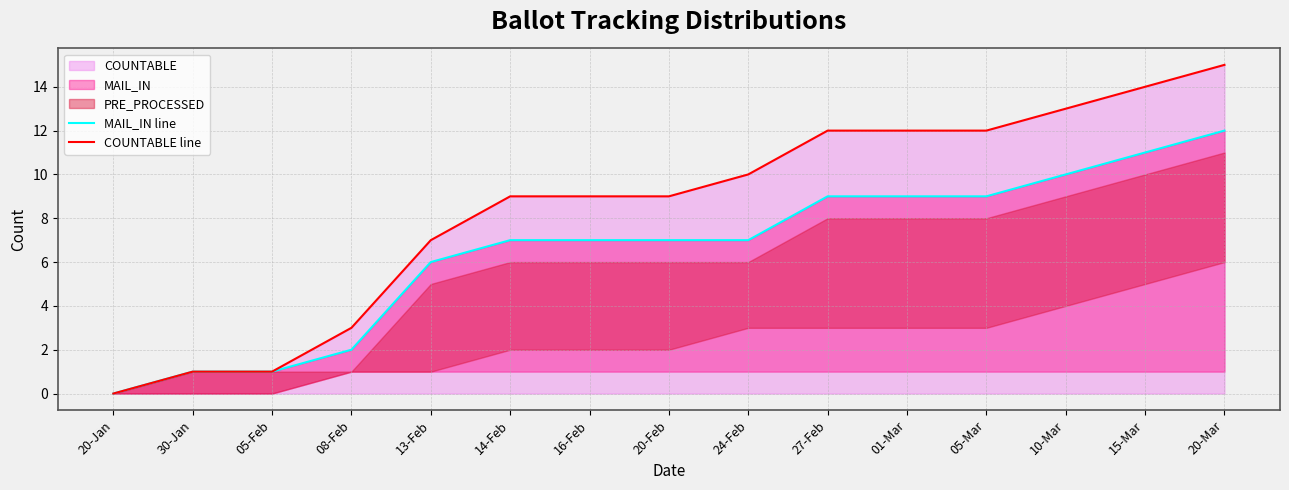

The MAIL_IN line series shows 7 at 24-Feb. True or false?

True